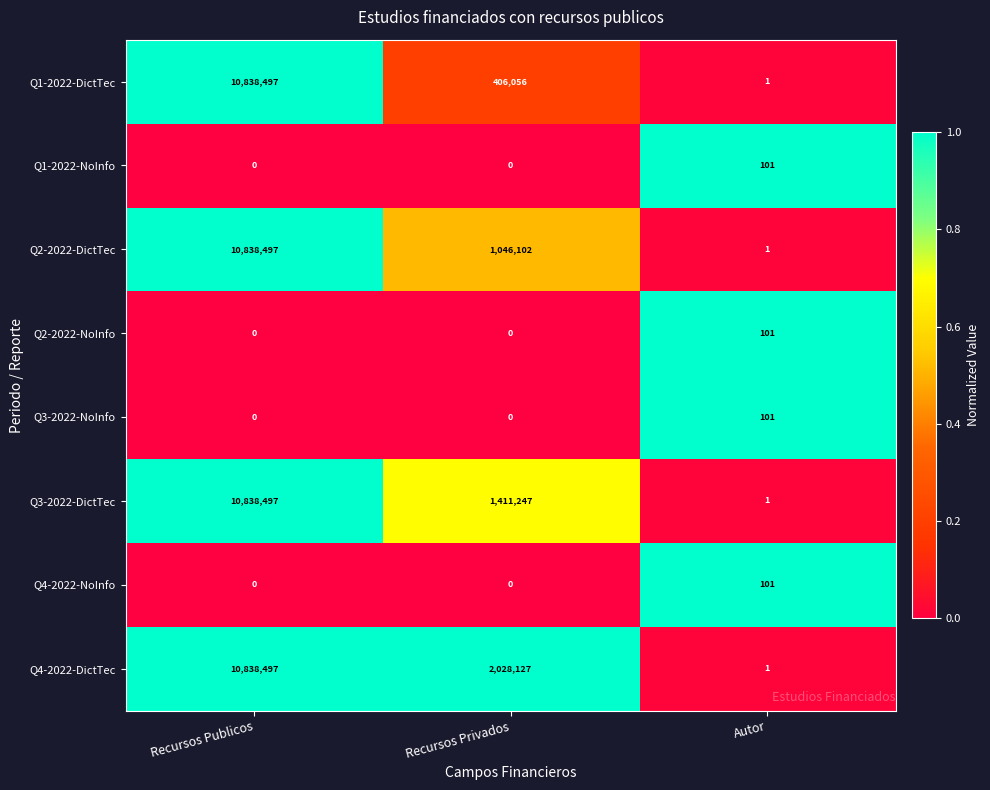

Reading left to right, extract all data points from this chart.

Q1-2022-DictTec: 10838497	406056	1
Q1-2022-NoInfo: 0	0	101
Q2-2022-DictTec: 10838497	1046102	1
Q2-2022-NoInfo: 0	0	101
Q3-2022-NoInfo: 0	0	101
Q3-2022-DictTec: 10838497	1411247	1
Q4-2022-NoInfo: 0	0	101
Q4-2022-DictTec: 10838497	2028127	1